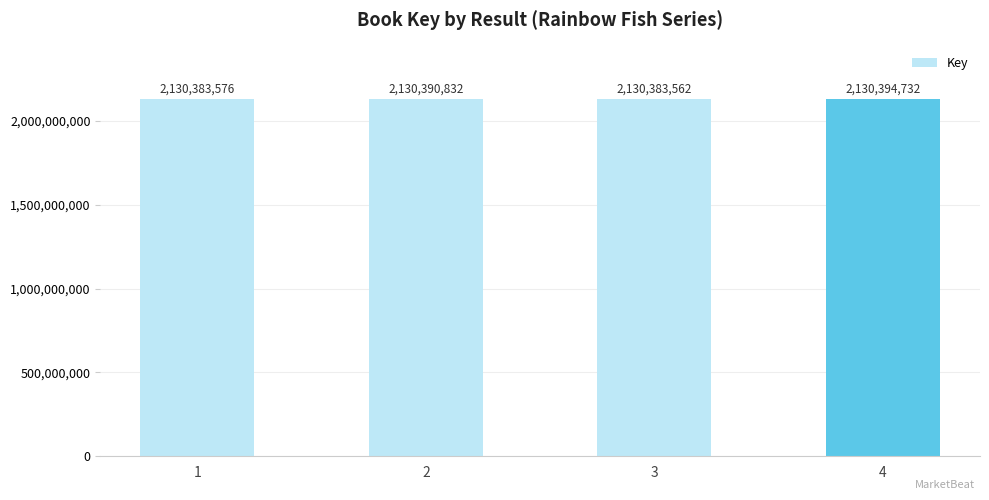

What is the change in value from 1 to 3?

-14